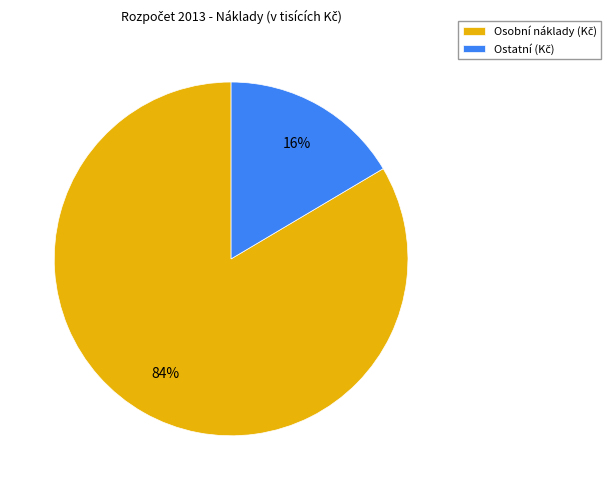

Does any single category account for the majority?

Yes